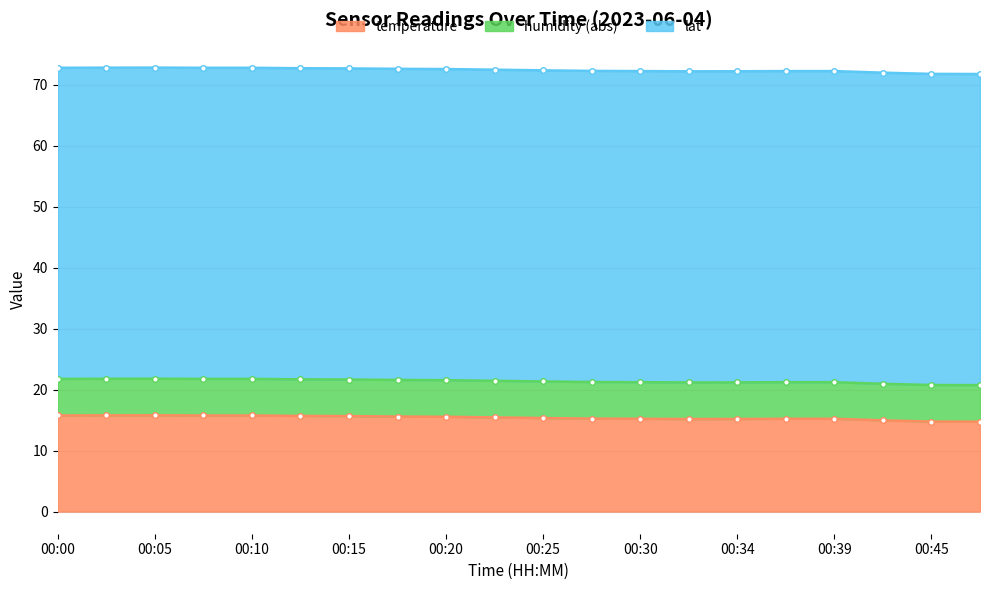

Rank the series by their average value, from highest to lowest.

lat, temperature, humidity